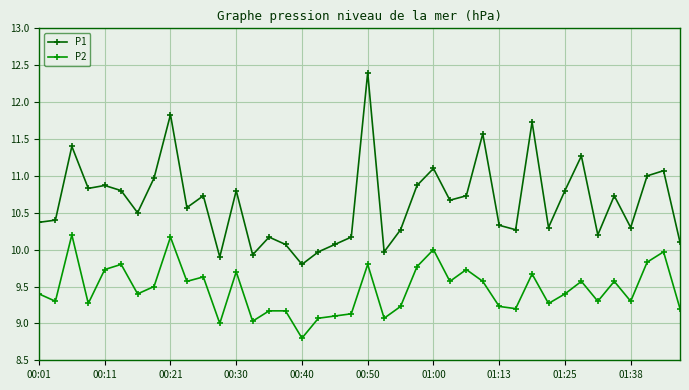

Rank the series by their average value, from lowest to highest.

P2, P1